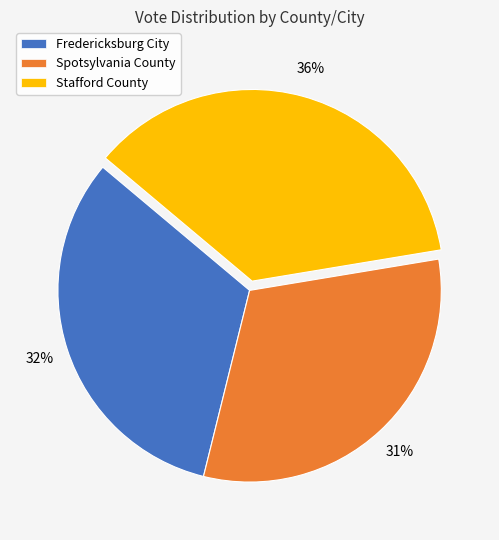

To the nearest percent, what portion does Fredericksburg City represent?

32%